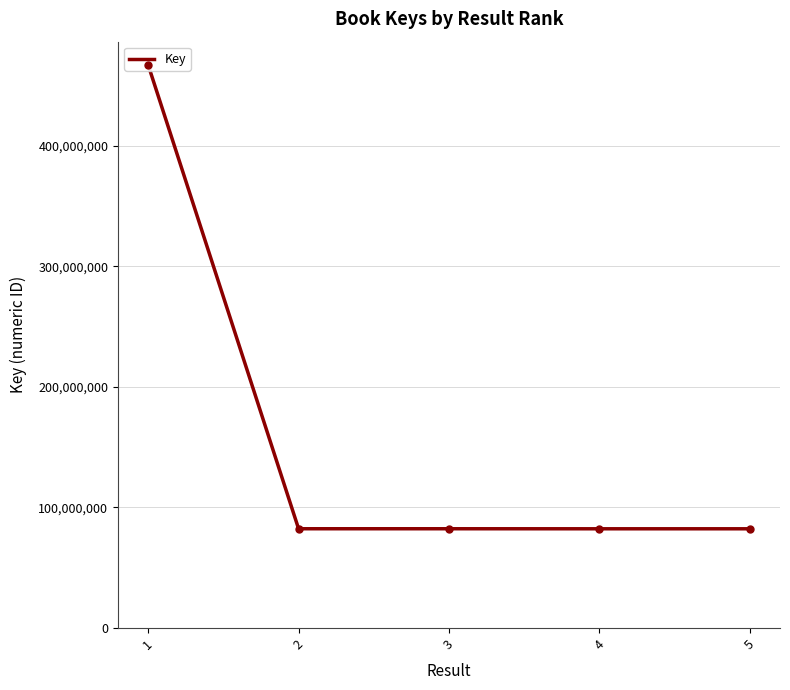

What value does the data have at 3, to the nearest 100?

82320900